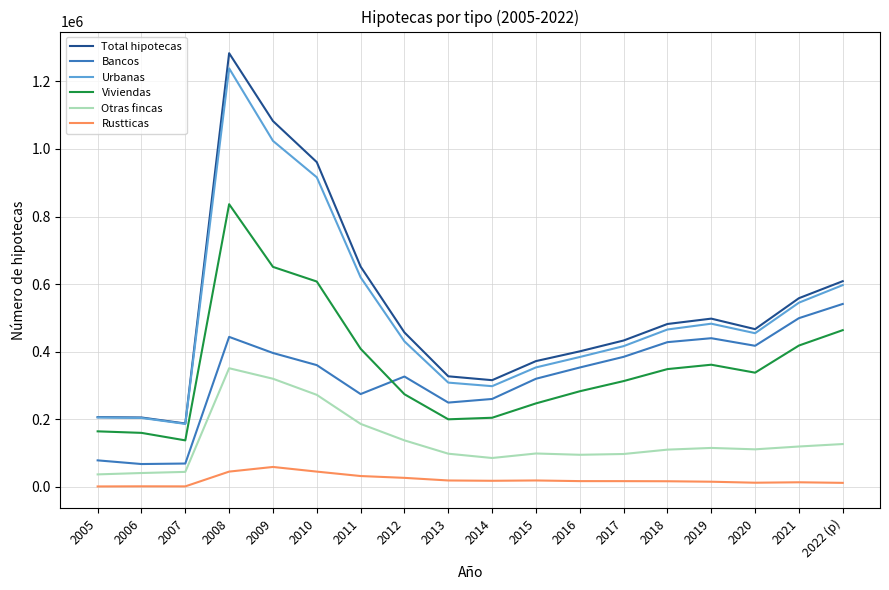

Is the value of Rustticas at 2018 greater than the value of Otras fincas at 2017?

No